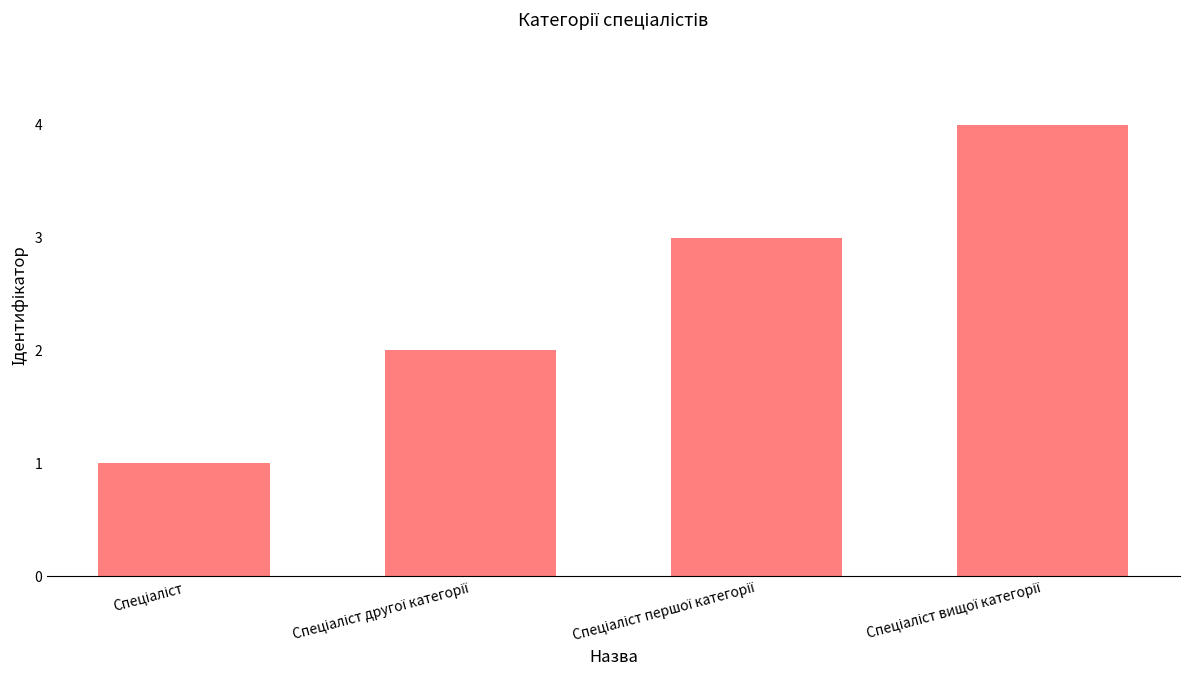

What is the maximum value shown in the chart?

4